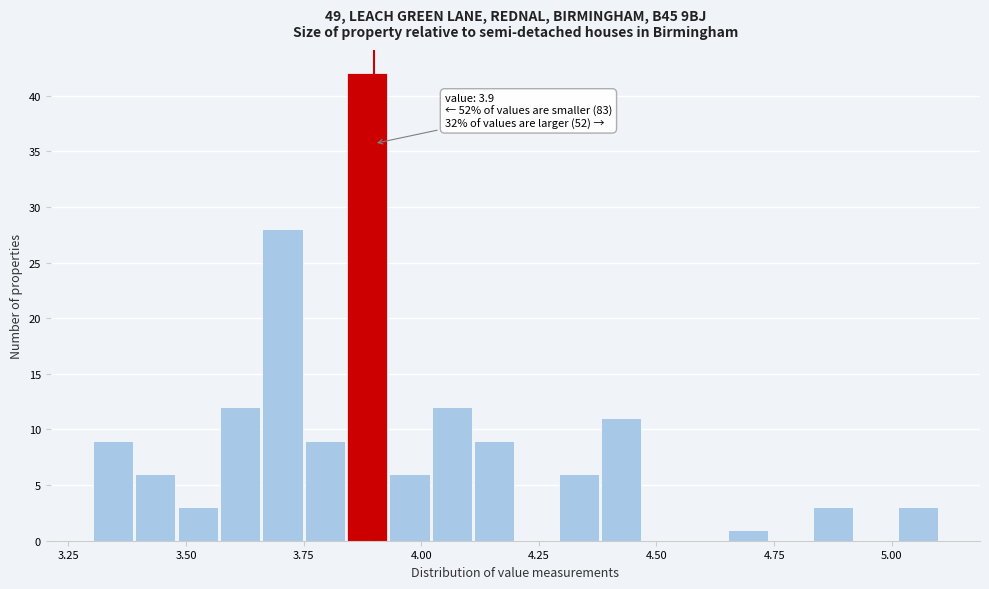

Read against the x-axis, roughly where is the centre of the tallest bar?

3.90